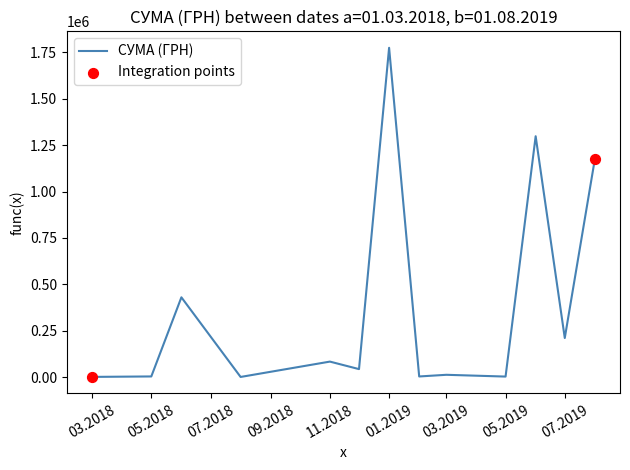

What is the maximum value shown in the chart?

1775151.7